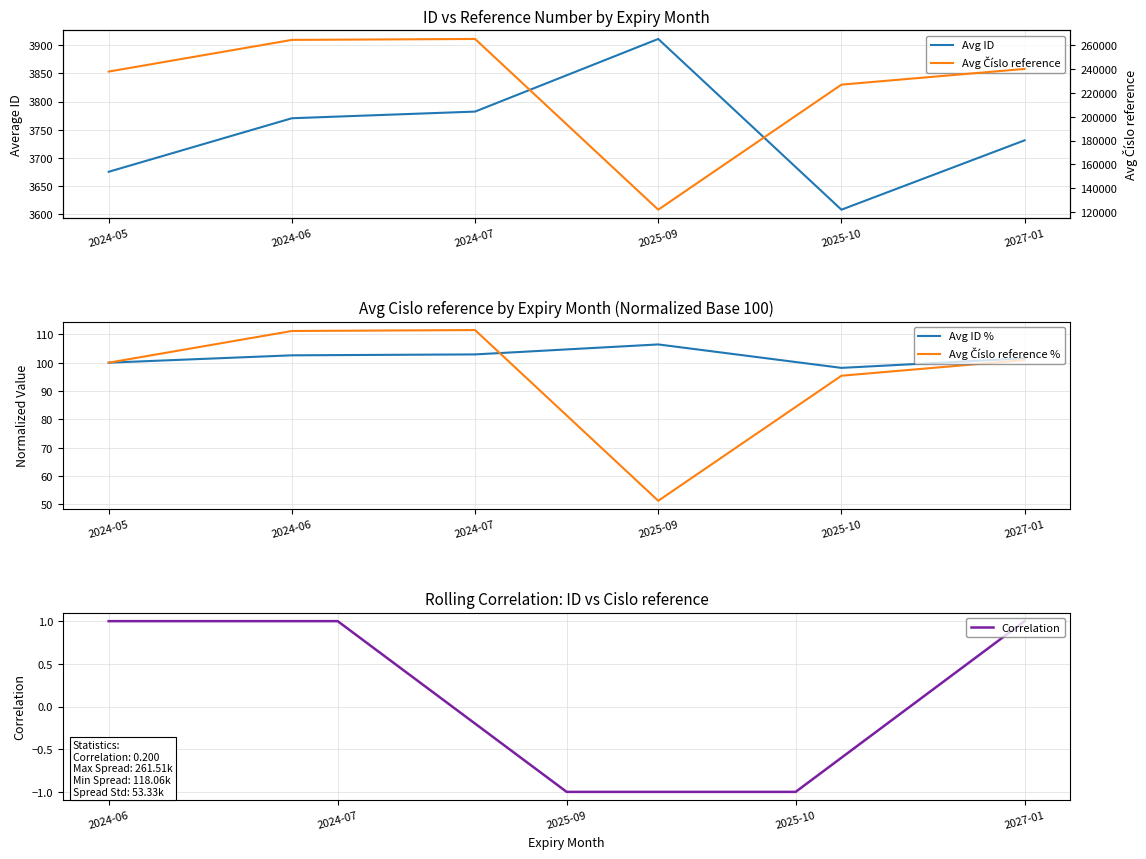

How many interior local peaks does the Avg Cislo reference series have?

1